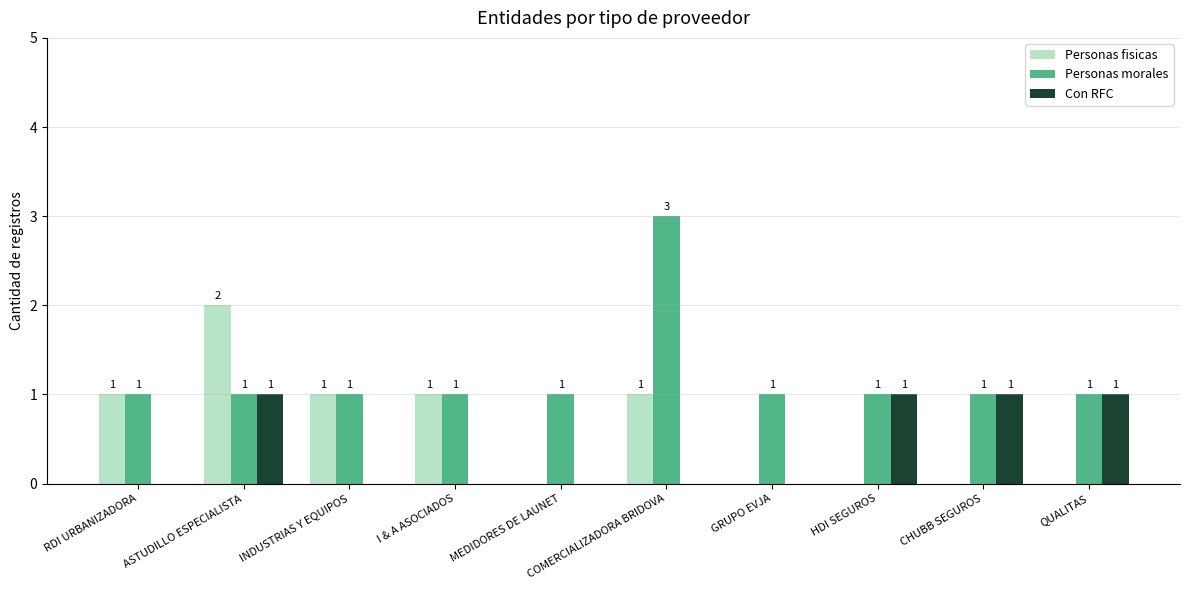

What is the total value across all series at ASTUDILLO ESPECIALISTA?

4